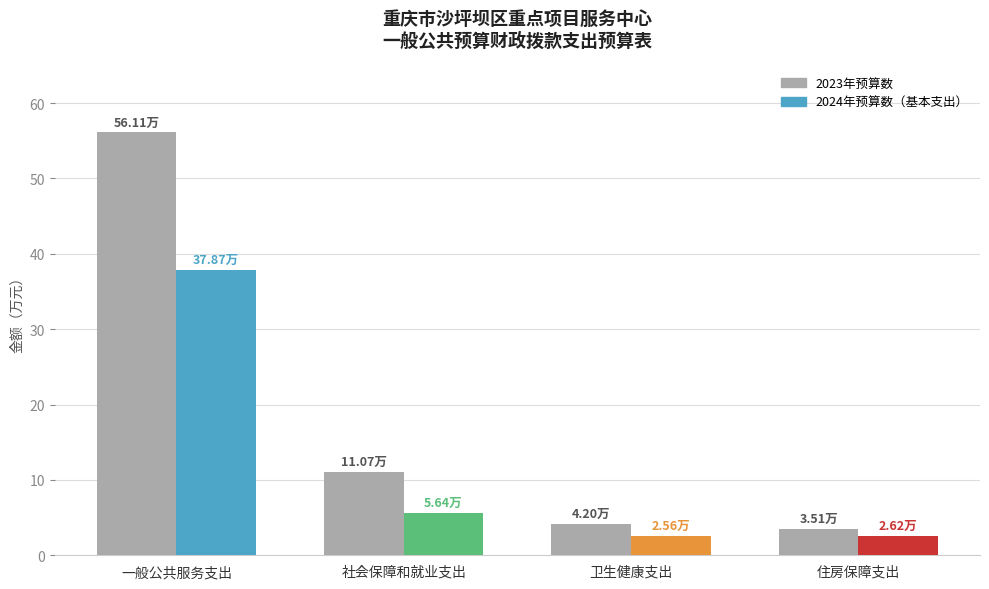

The value of 2024年预算数（基本支出） at 社会保障和就业支出 is 1.5. True or false?

False